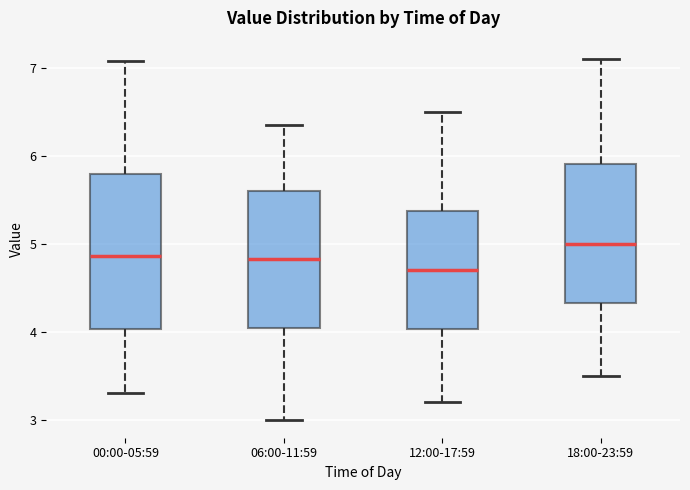

Which box's median line is the highest?

18:00-23:59